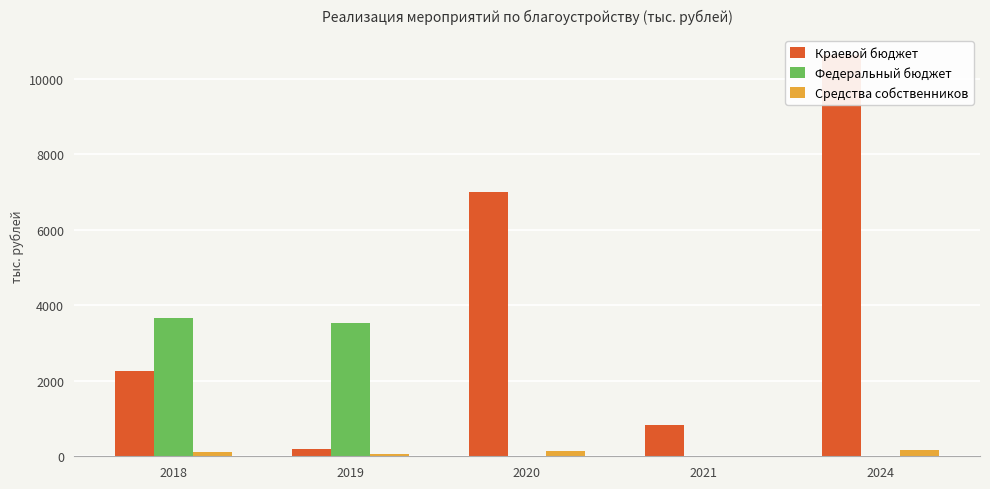

Reading right to left, extract all data points from this chart.

Краевой бюджет: 2024=10626.5	2021=830.6	2020=7000.0	2019=186.2	2018=2248.3
Федеральный бюджет: 2024=0.0	2021=0.0	2020=0.0	2019=3537.4	2018=3651.8
Средства собственников: 2024=179.1	2021=0.0	2020=134.7	2019=68.8	2018=100.6